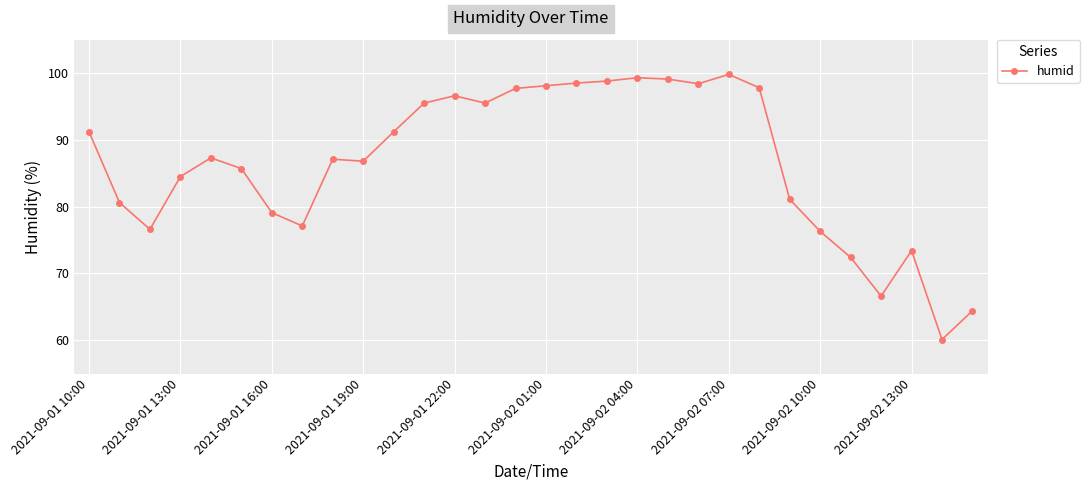

What is the value of the 3rd point from the left?

76.6